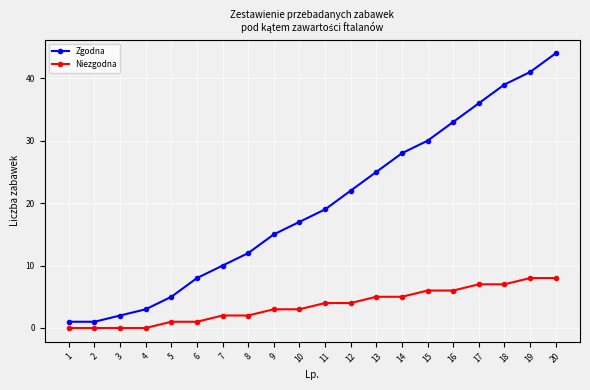

The Zgodna series shows 44 at 20. True or false?

True